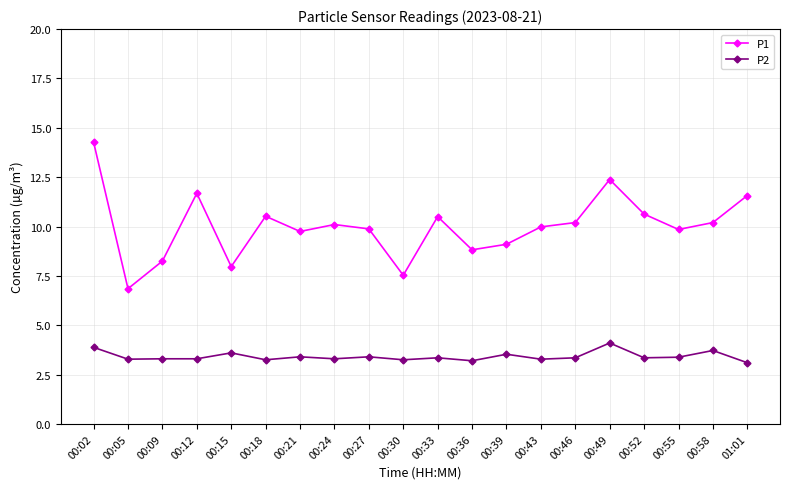

What is the highest value of the P1 series?

14.3